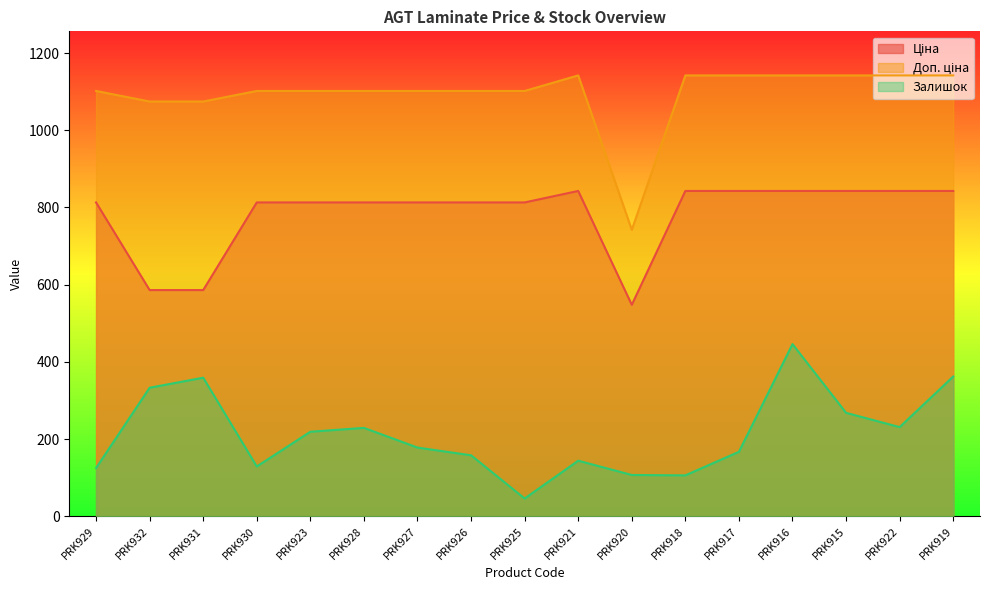

What is the highest value of the Ціна series?

842.8